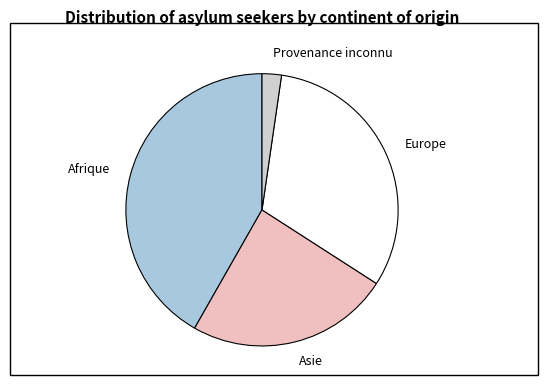

Which category has the biggest portion of the pie?

Afrique